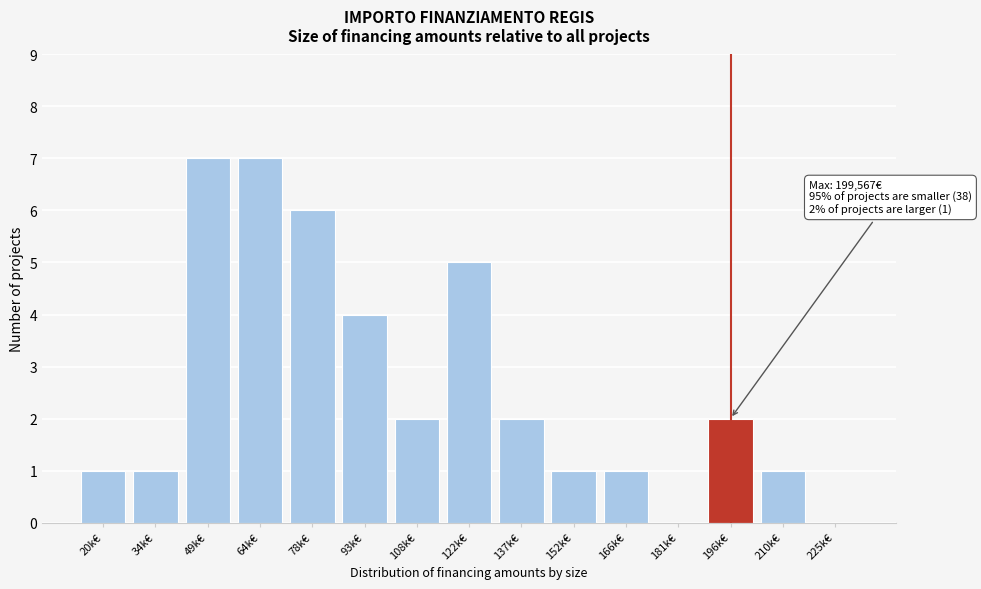

Reading right to left, extract all data points from this chart.

225k€=0	210k€=1	196k€=2	181k€=0	166k€=1	152k€=1	137k€=2	122k€=5	108k€=2	93k€=4	78k€=6	64k€=7	49k€=7	34k€=1	20k€=1